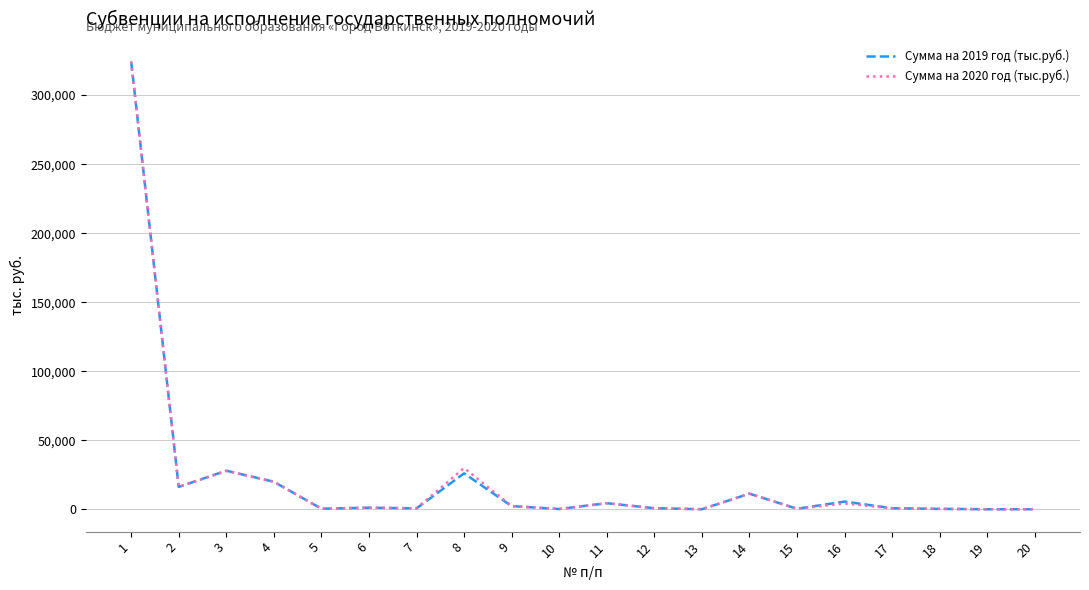

The Сумма на 2020 год (тыс.руб.) series shows 29883.0 at 8. True or false?

True